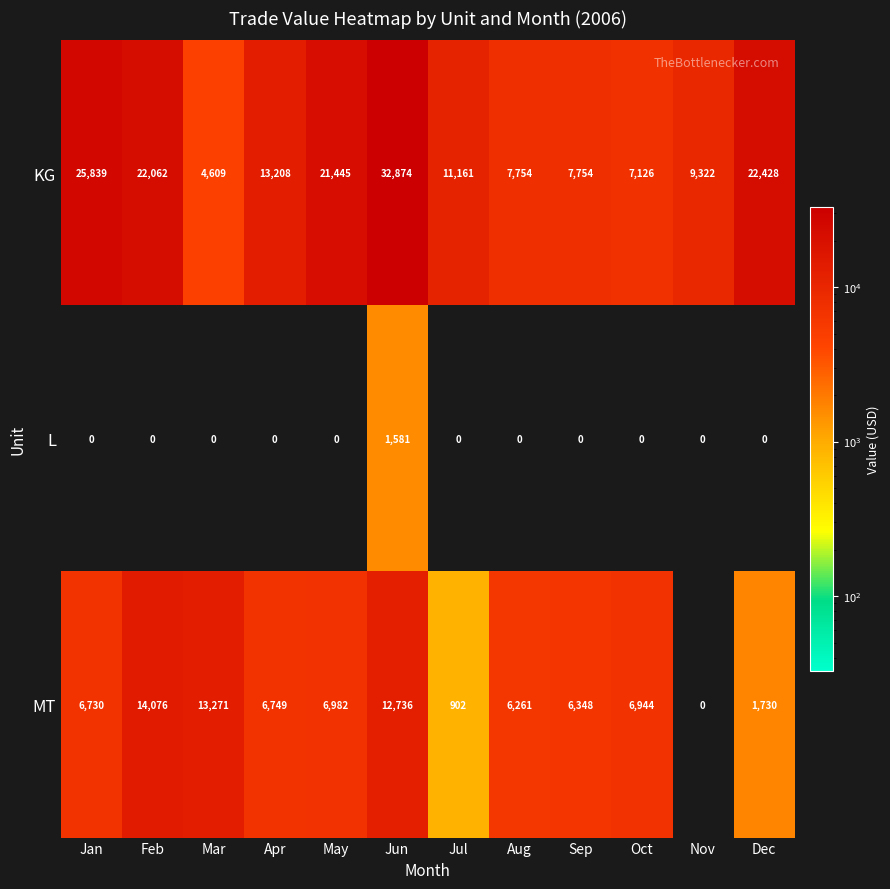

What is the difference between the highest and lowest values at Dec?

22428